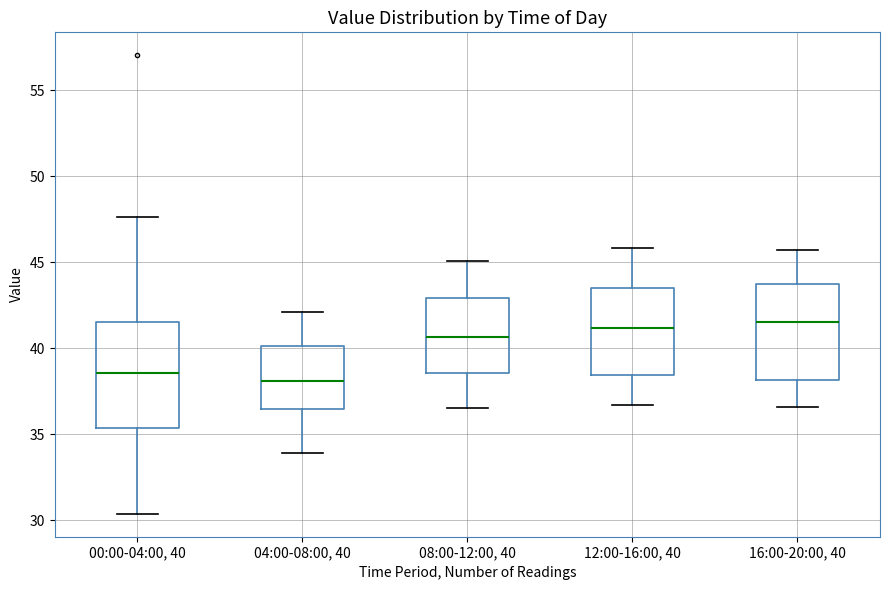

Reading left to right, transcribe this box plot: for each box, give where its median line is, the range the box spans, and where its two whiskers end, as read against the y-axis. The values are not printed on the chart, so give them approximately, as read against the axis.

00:00-04:00, 40: median 38.5, box 35.5 to 41.5, whiskers 30.5 to 47.5
04:00-08:00, 40: median 38.0, box 36.5 to 40.0, whiskers 34.0 to 42.0
08:00-12:00, 40: median 40.5, box 38.5 to 43.0, whiskers 36.5 to 45.0
12:00-16:00, 40: median 41.0, box 38.5 to 43.5, whiskers 36.5 to 46.0
16:00-20:00, 40: median 41.5, box 38.0 to 44.0, whiskers 36.5 to 45.5